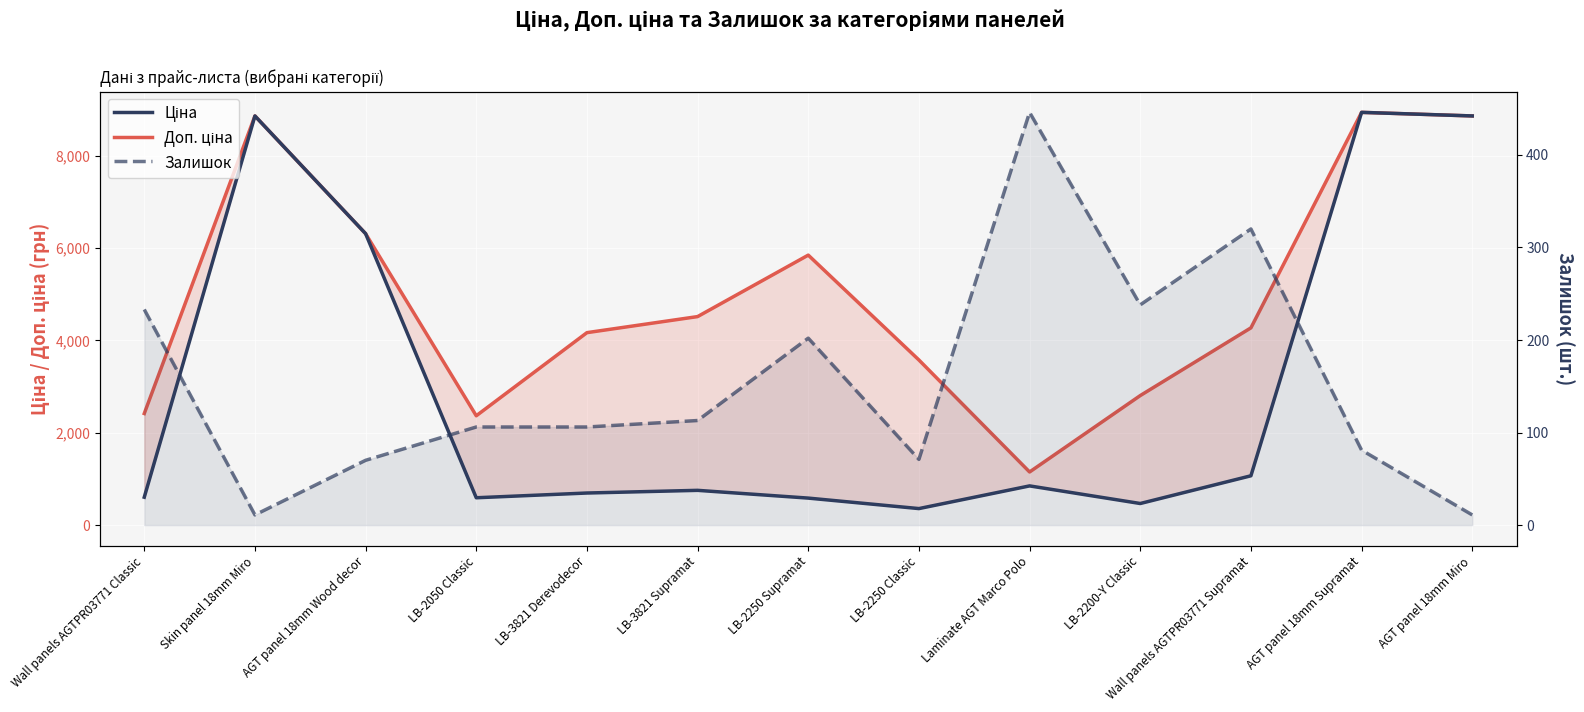

What position from the right is Laminate AGT Marco Polo?

5